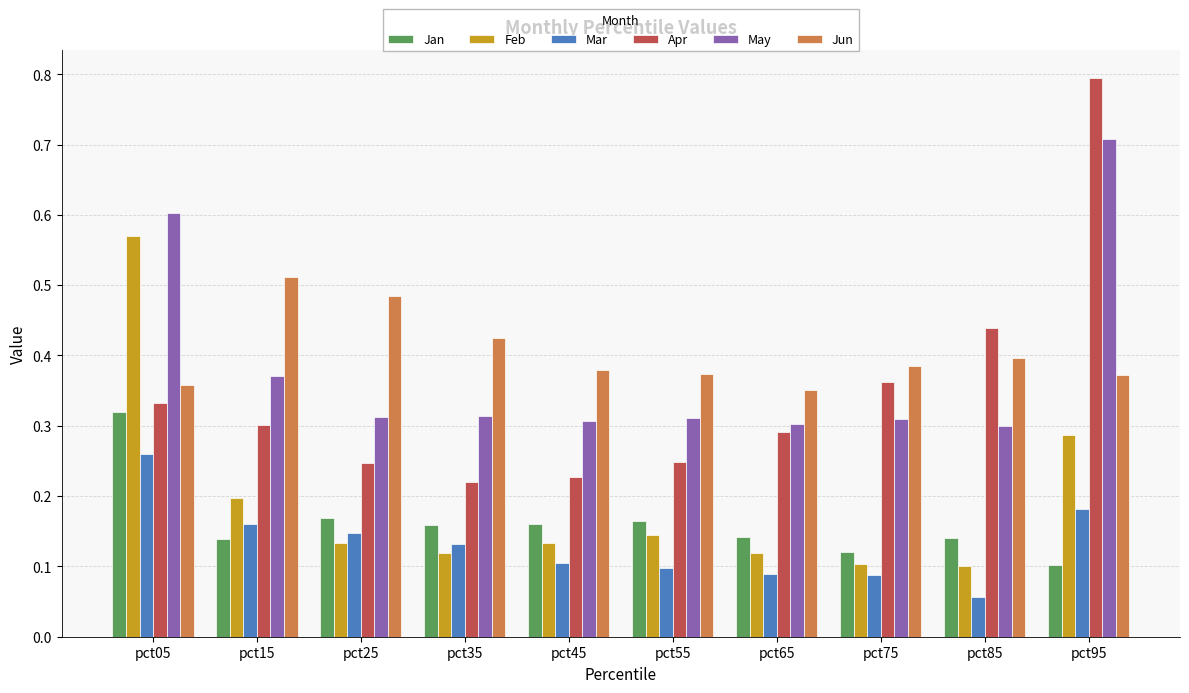

How many bars are there in total?

60